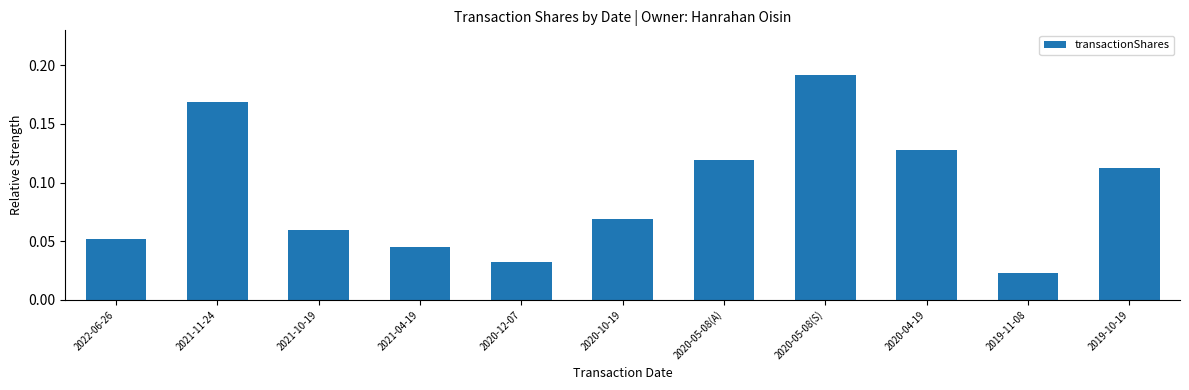

The chart shows a value of 0.0 at 2020-10-19. True or false?

False